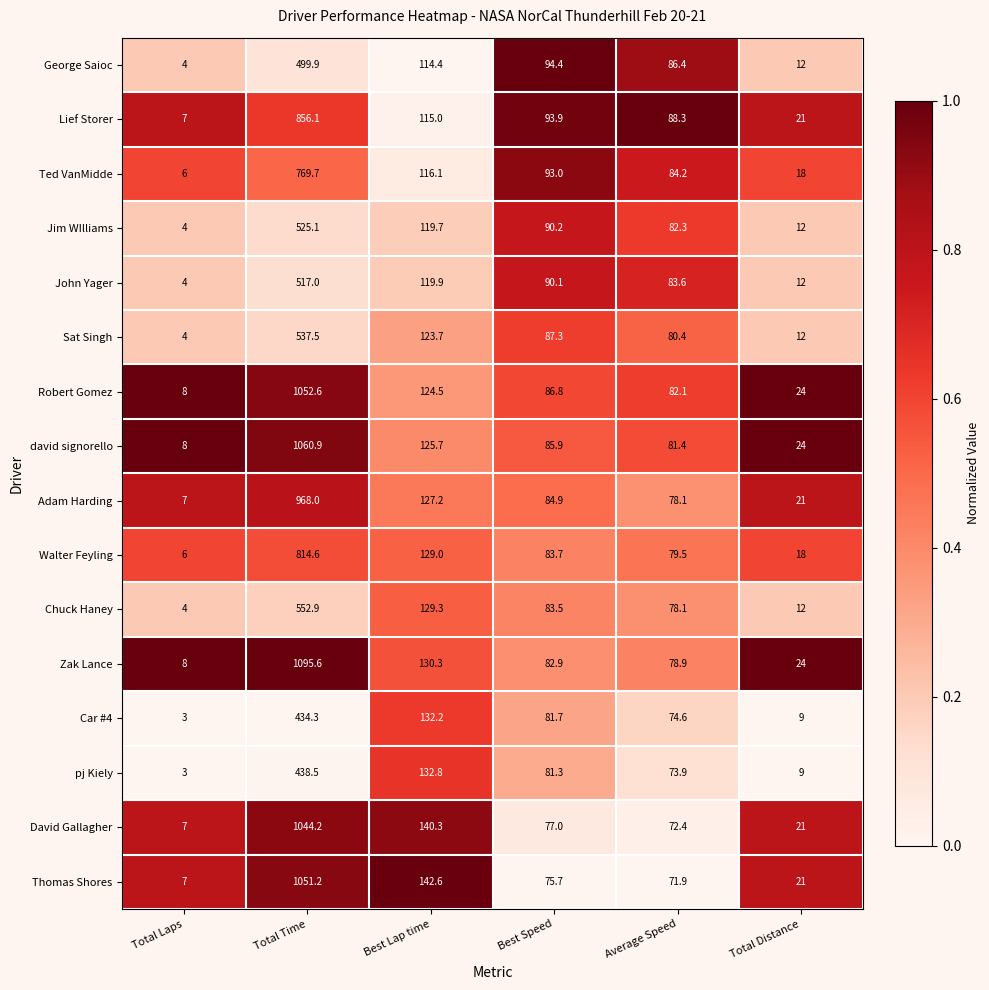

What is the total value across all series at Total Time?

12218.1